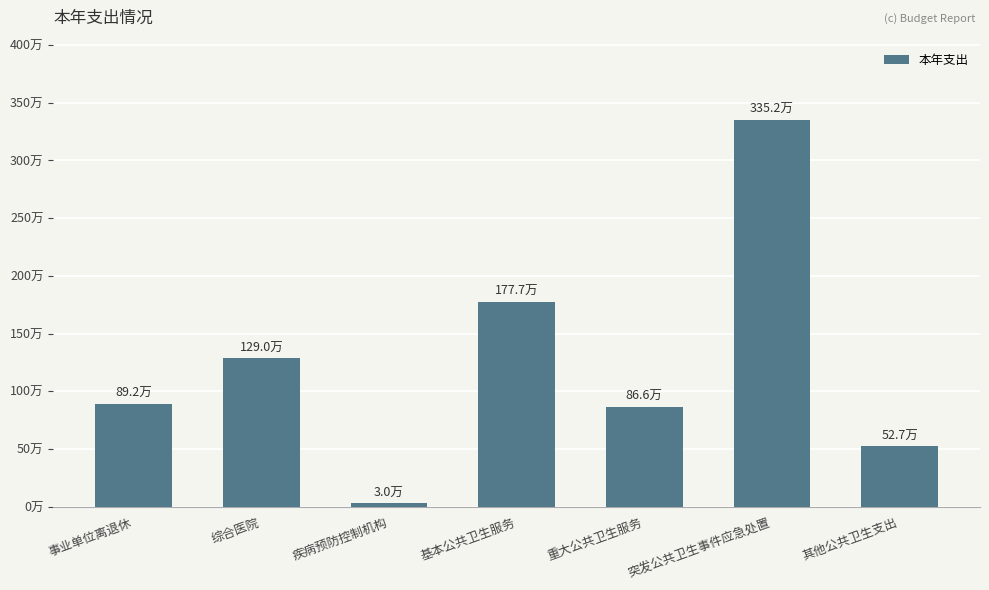

At which category does the chart reach its minimum across all series?

疾病预防控制机构